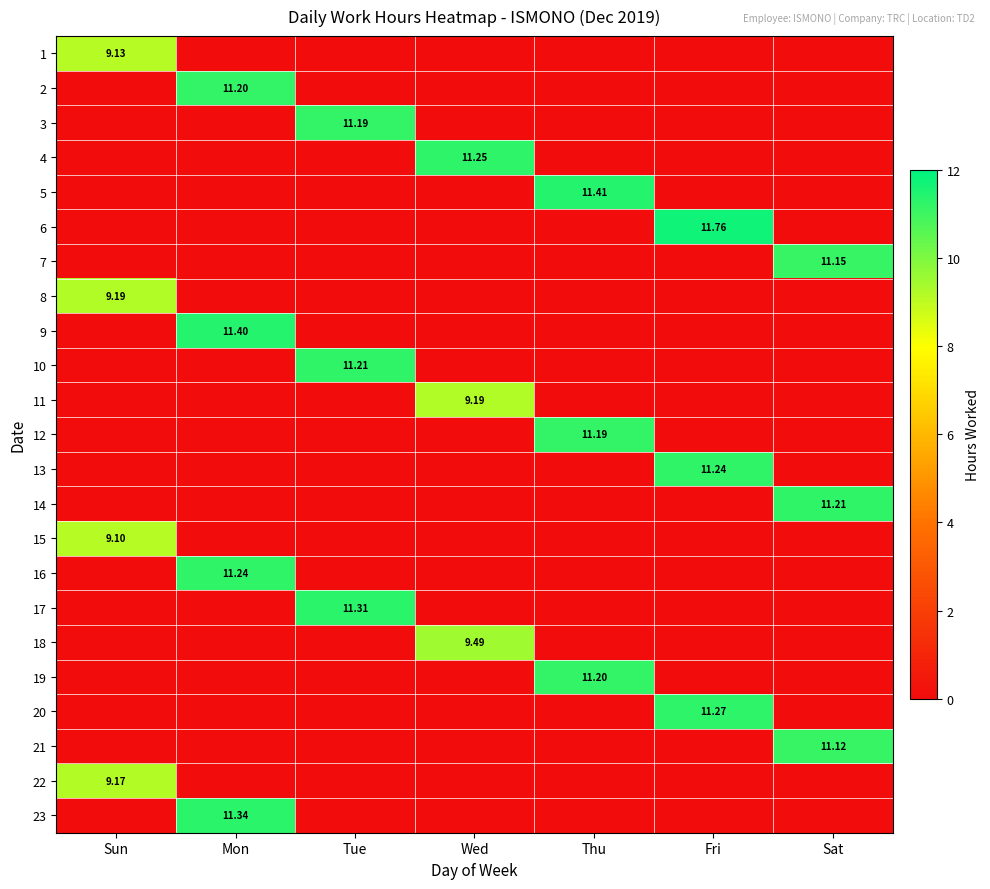

The 2 series shows 3.6 at Thu. True or false?

False